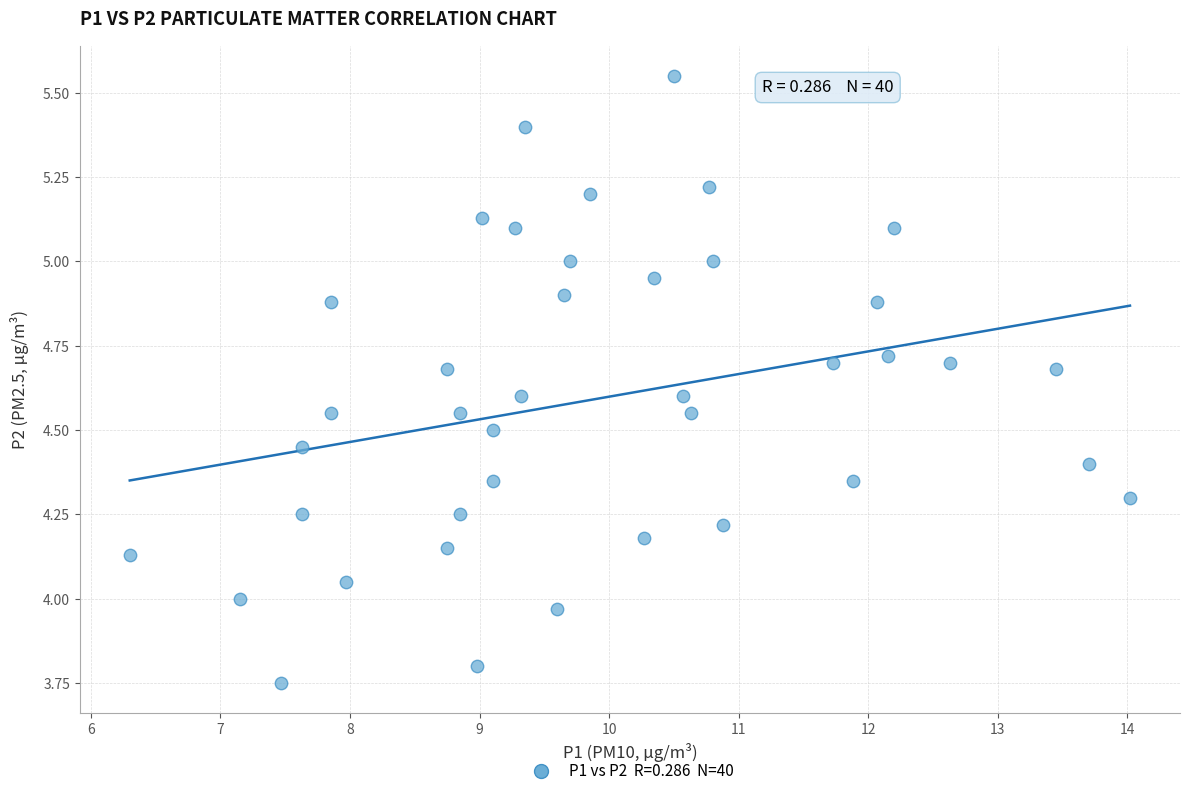

What is the range of Y values (max minus min)?

1.8